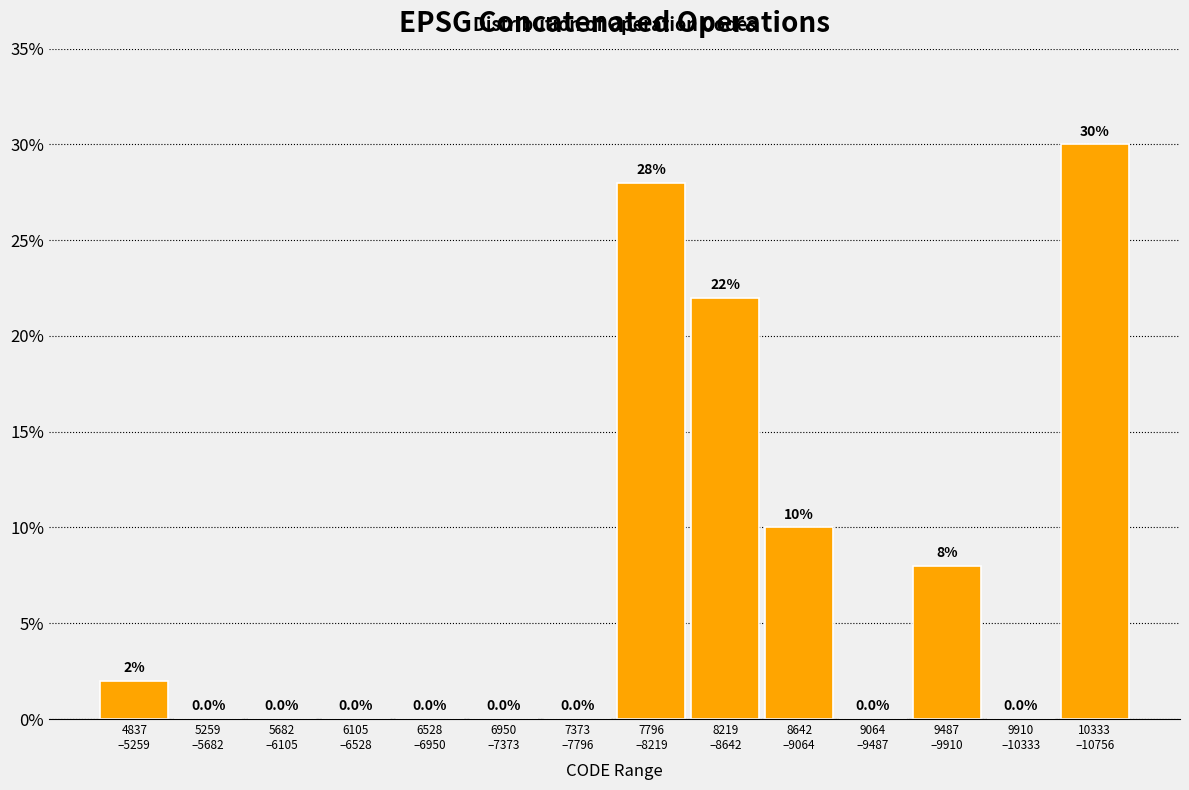

How many data points does each series have?

14